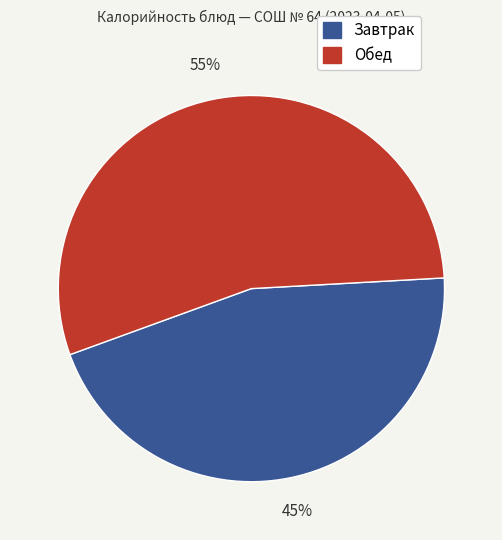

To the nearest percent, what is the average slice percentage?

50%